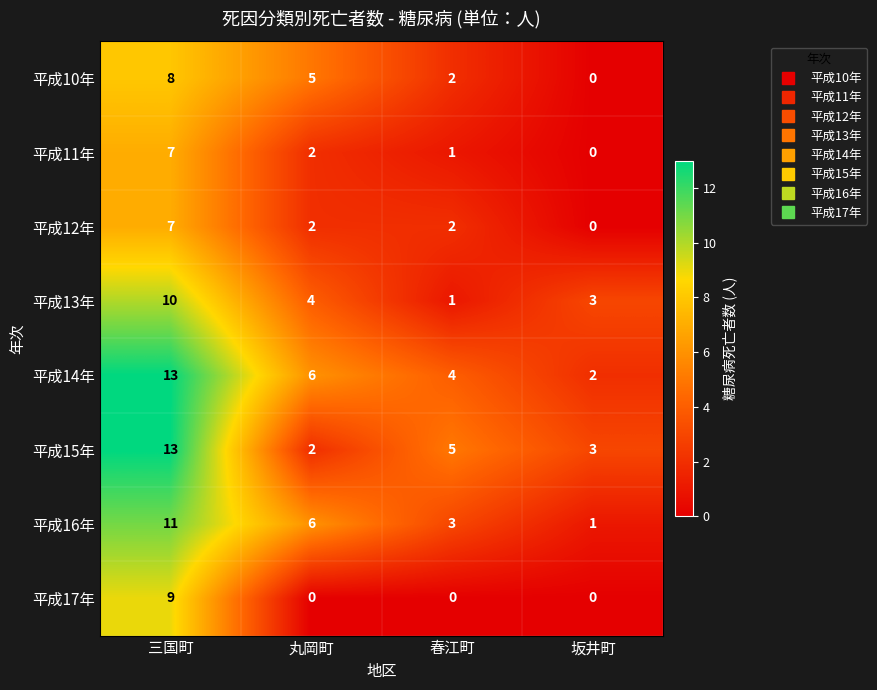

Which series changed the most between 三国町 and 丸岡町?

平成15年